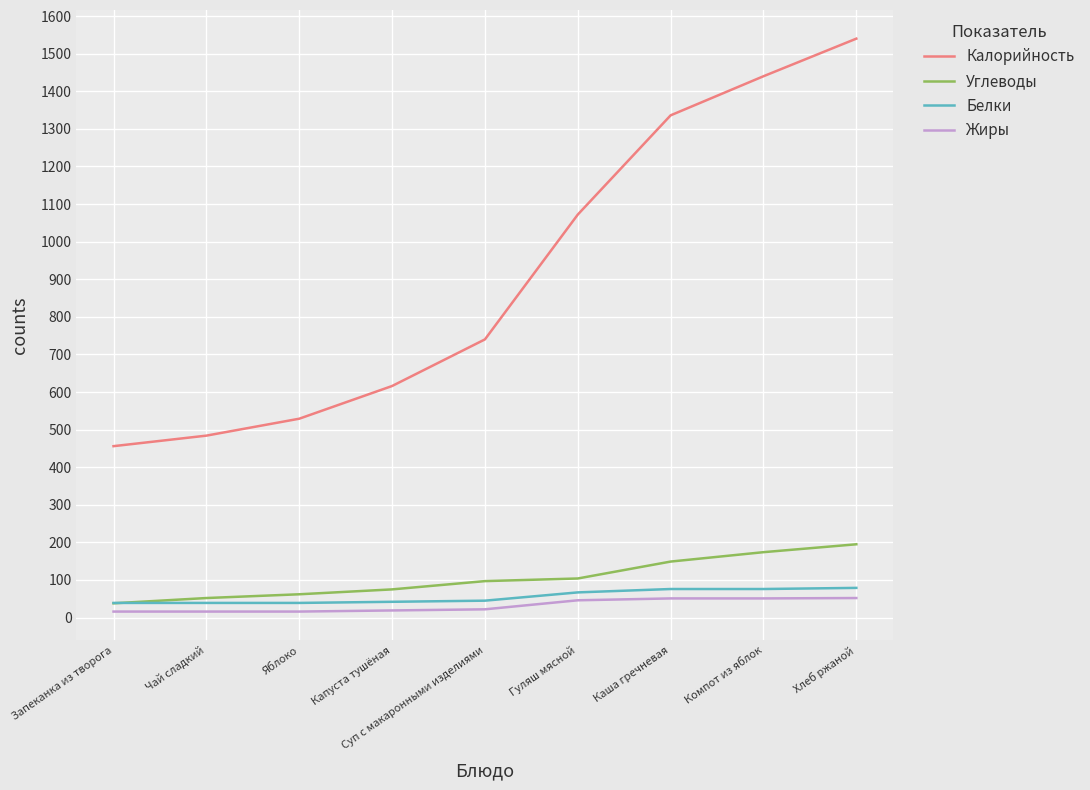

True or false: Калорийность and Белки intersect in this chart.

False